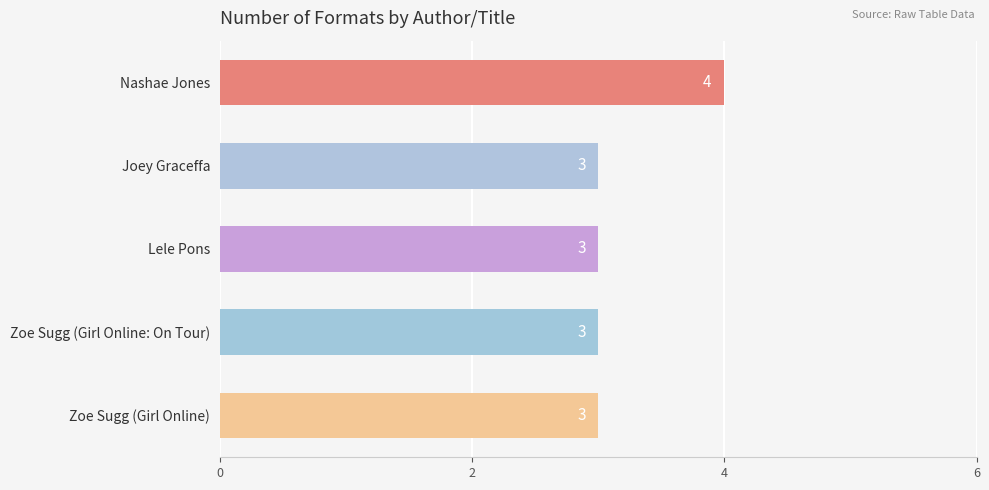

Read the value at Zoe Sugg (Girl Online).

3